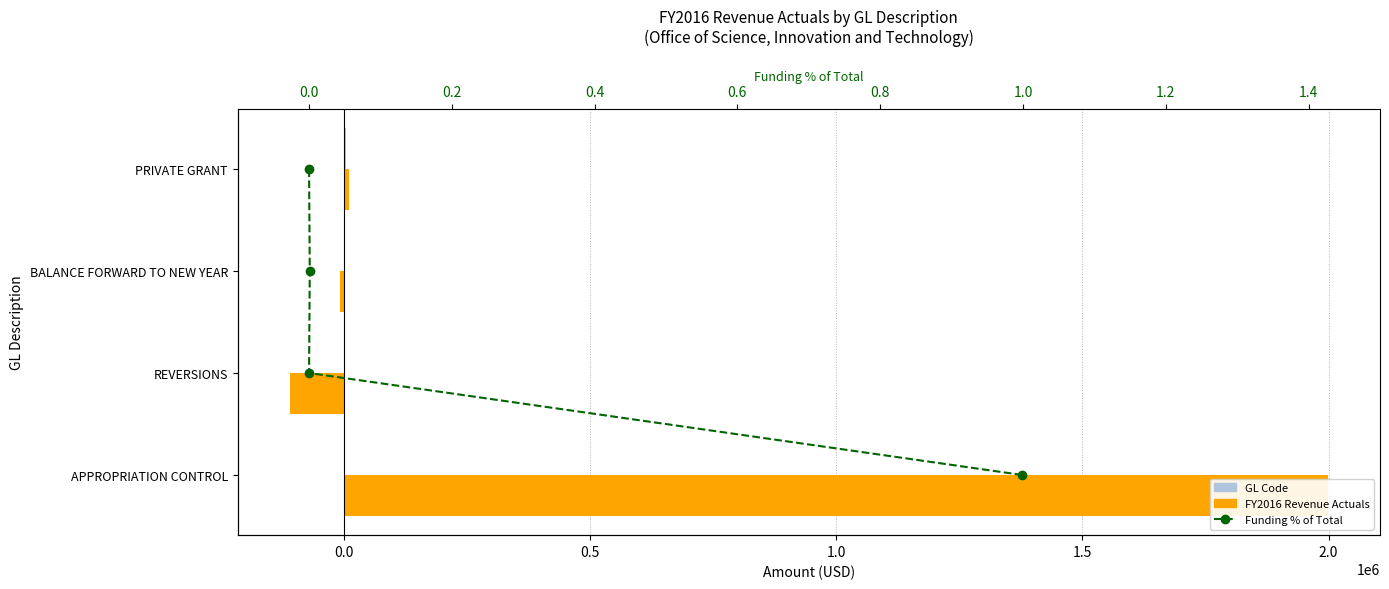

Which series has the widest spread of values?

FY2016 Revenue Actuals